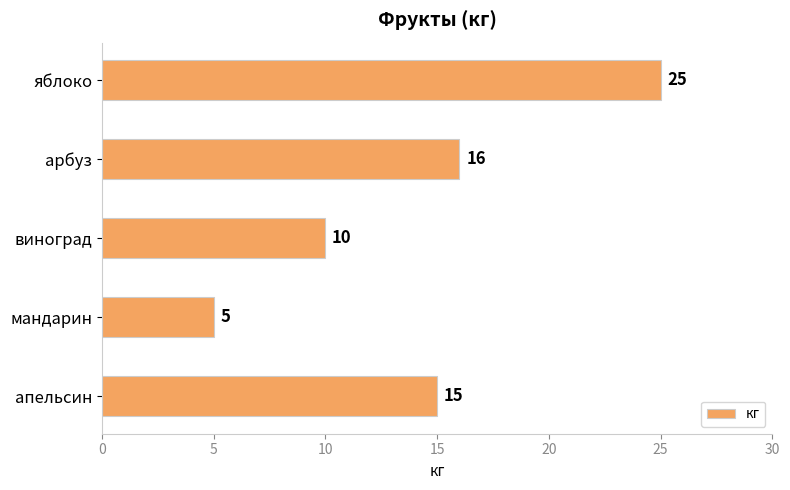

Rank the categories by value from lowest to highest.

мандарин, виноград, апельсин, арбуз, яблоко